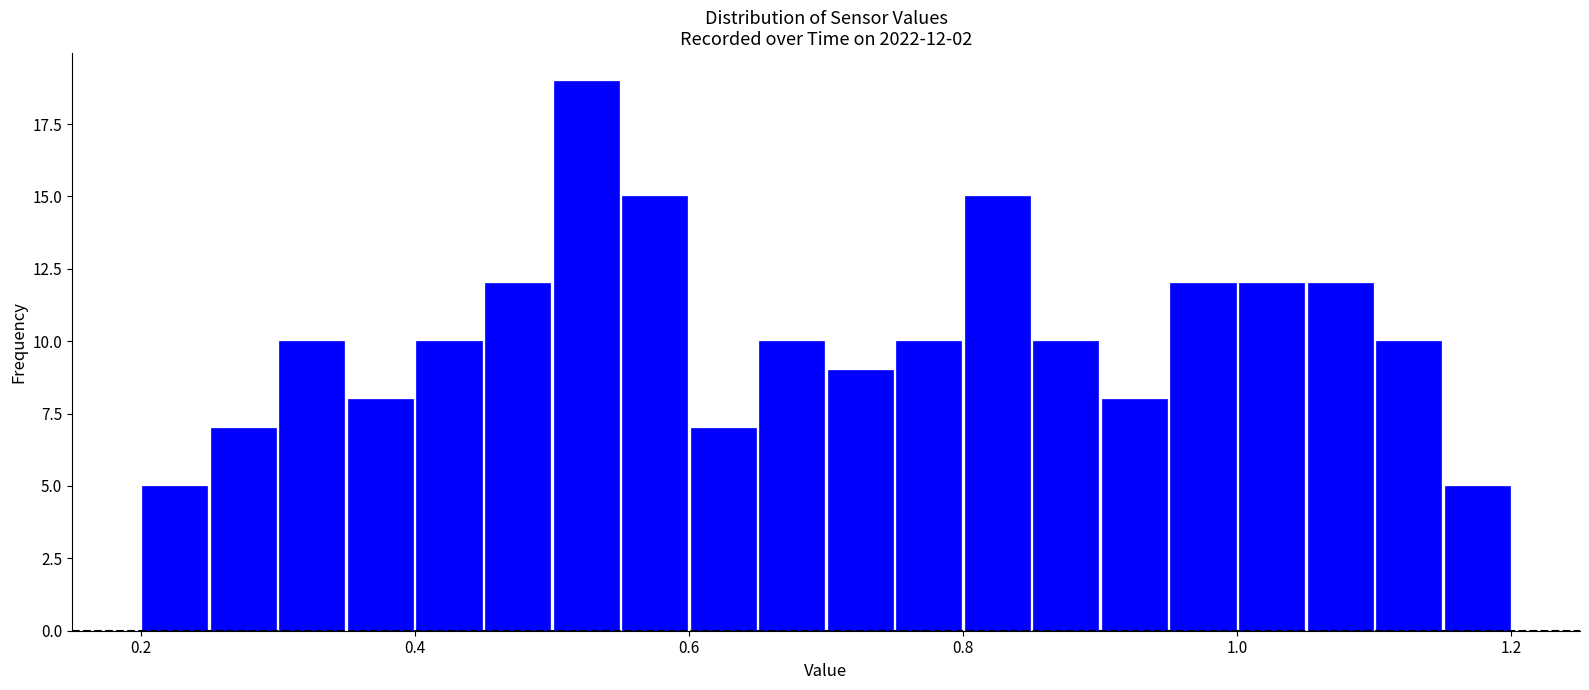

Around what value on the x-axis is the tallest bar? Give the approximate position of its centre, as read against the axis.

0.52